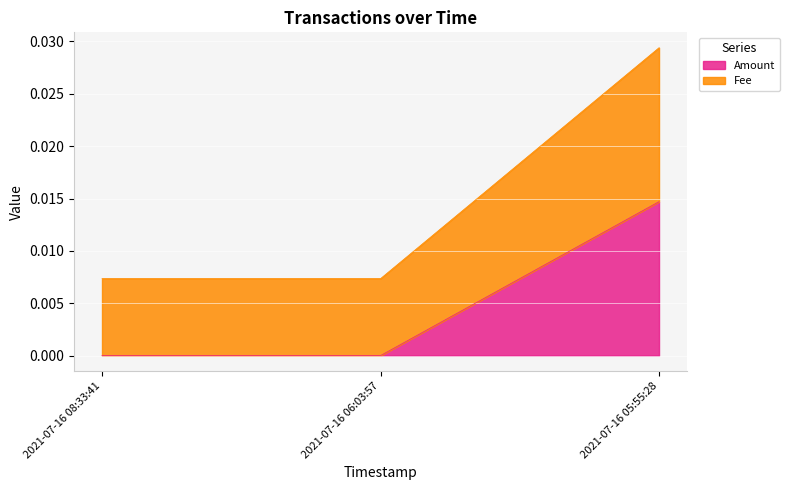

At which category is the sum across all series the highest?

2021-07-16 05:55:28